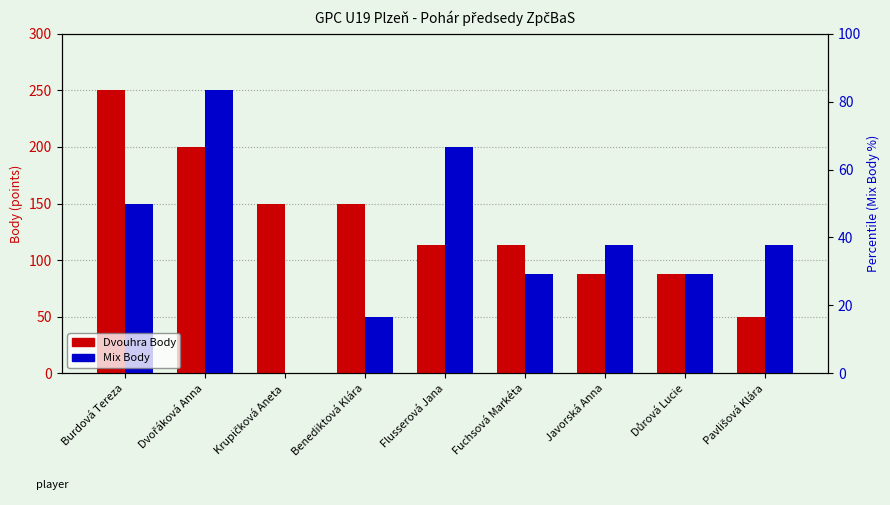

What is the difference between the maximum and minimum values in the Mix Body series?

250